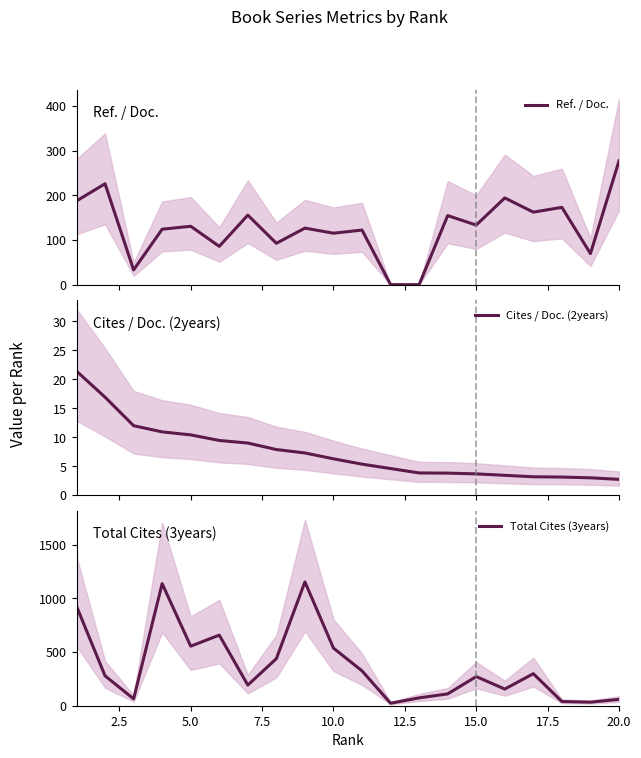

How many times do Ref. / Doc. and Cites / Doc. (2years) cross each other?

2